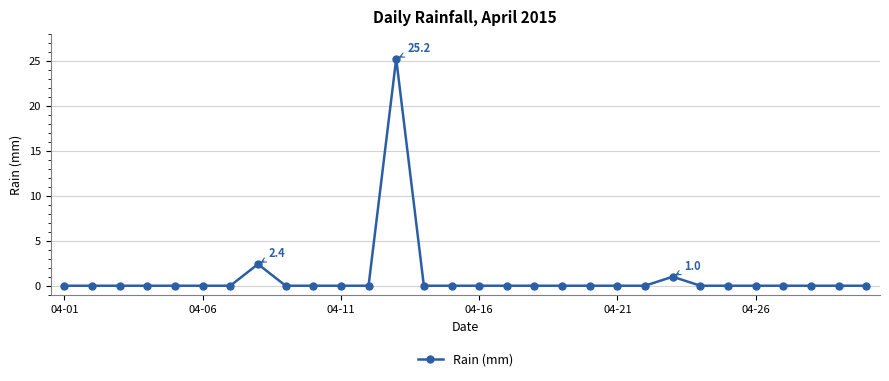

How many data points does each series have?

30